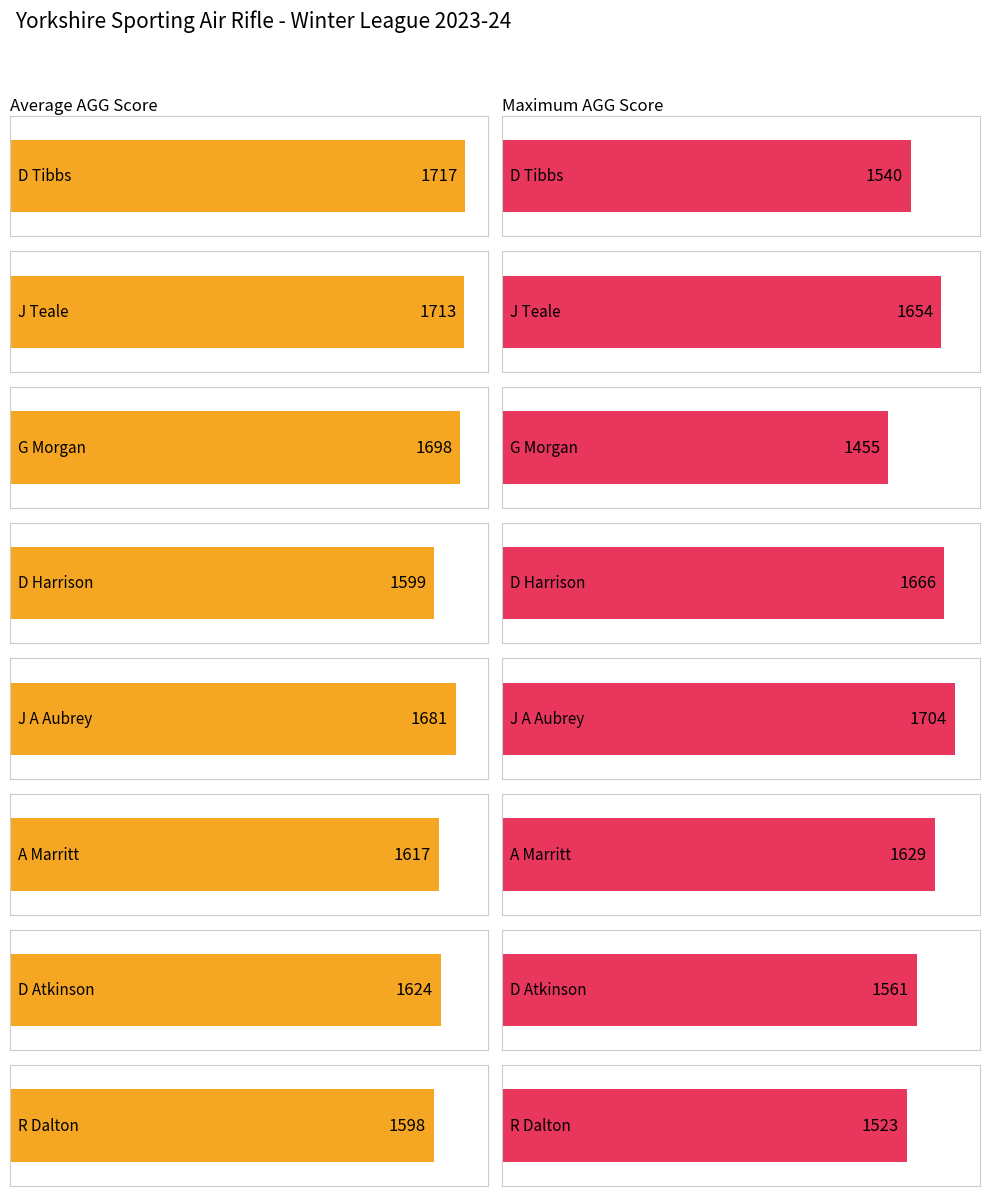

What is the lowest value of the Maximum utilization series?

1455